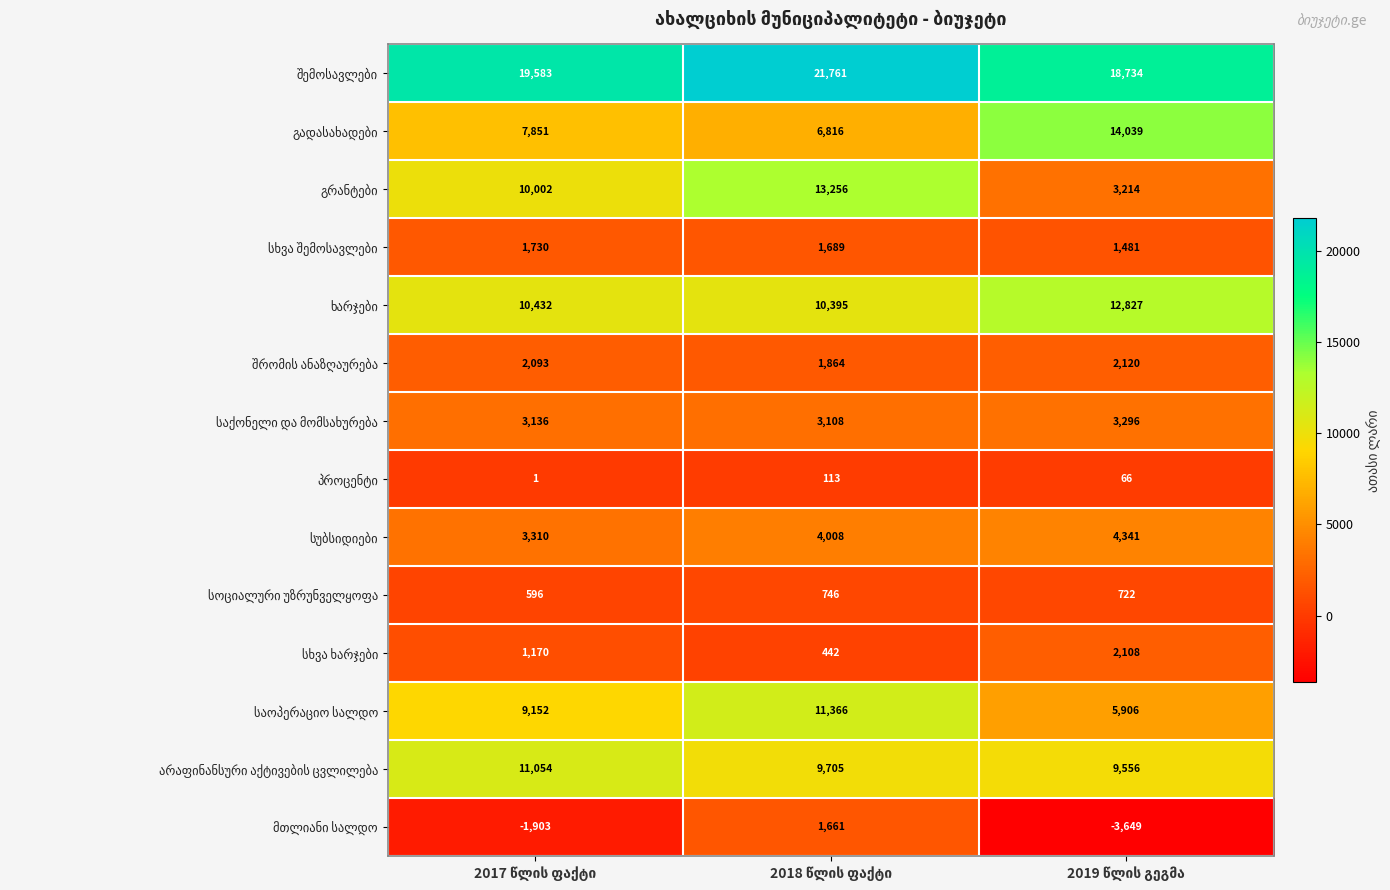

What is the greatest value displayed?

21761